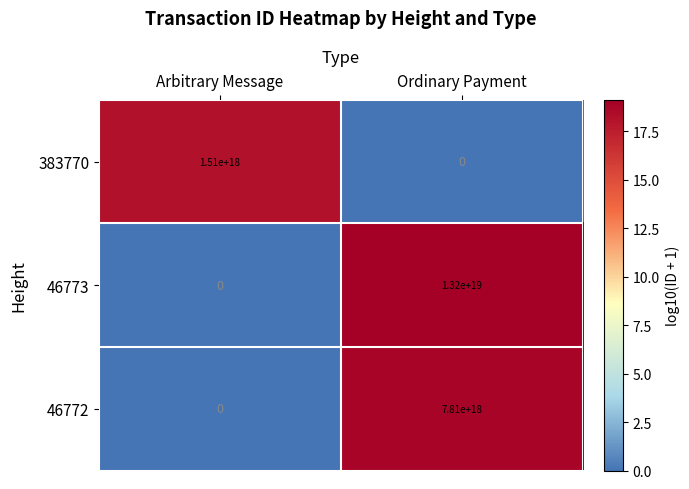

List the series in order of their overall mean, lowest first.

383770, 46772, 46773